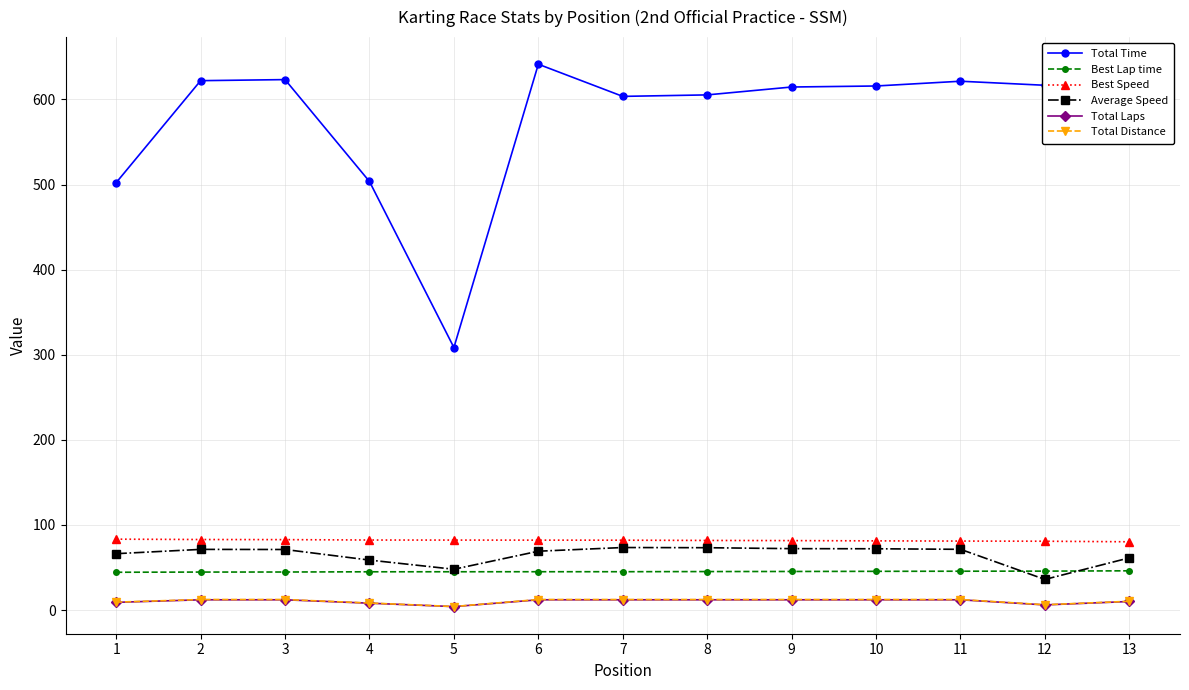

What is the difference between the highest and lowest values at 2?

610.1